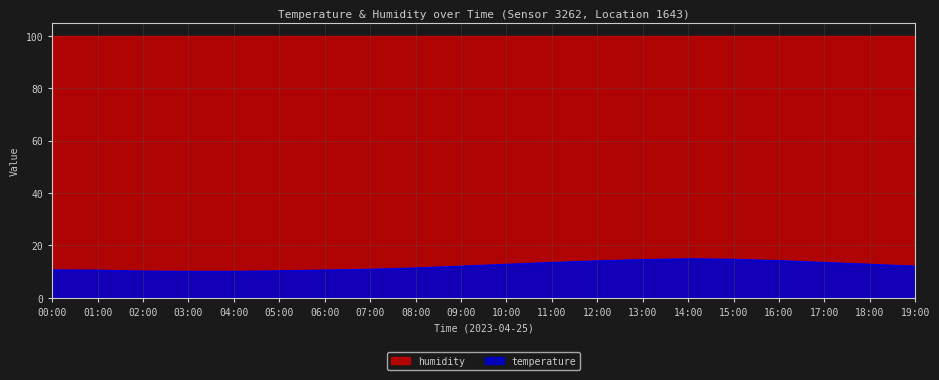

What is the label of the 6th point from the right?

14:00